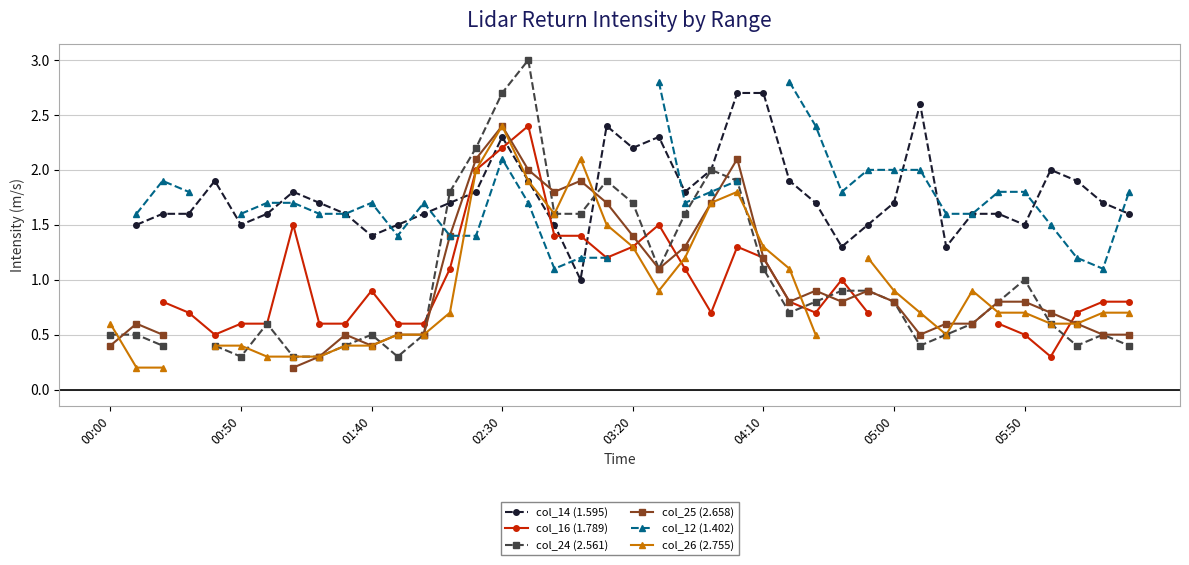

How many values in the col_12 (1.402) series exceed 1?

36